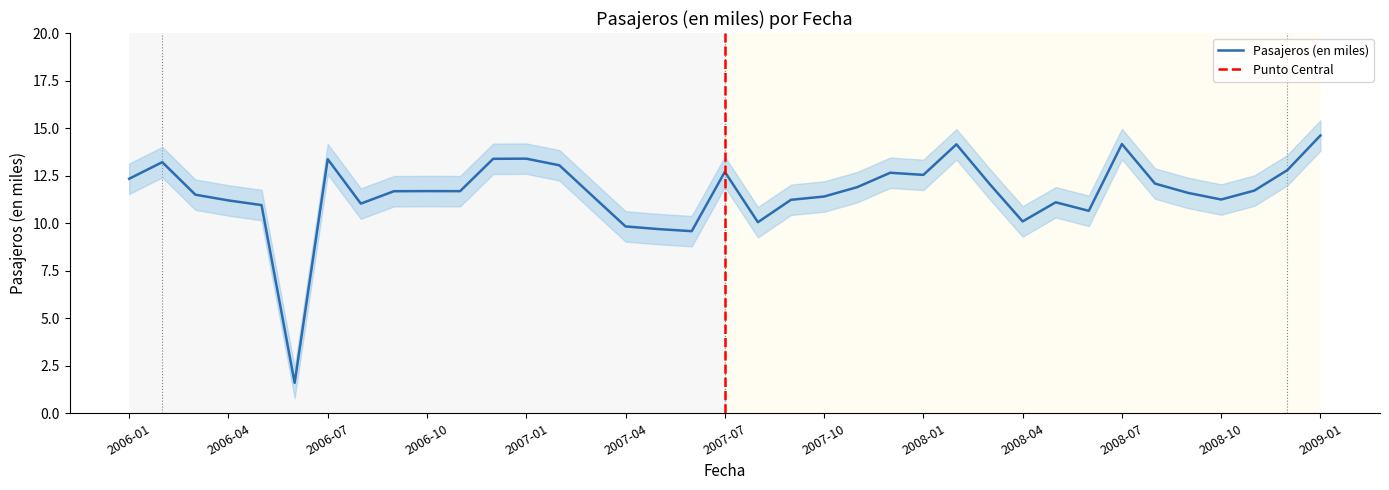

How many interior local peaks (higher than both neighbors) does the data have?

9